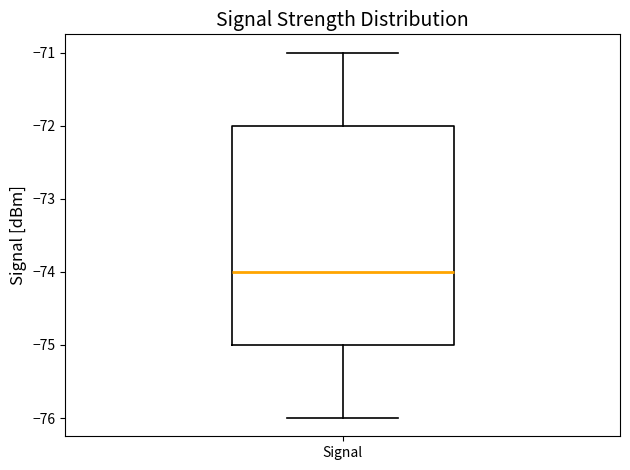

Where does the upper whisker of the box for Signal end on the y-axis? The values are not printed on the chart, so give them approximately, as read against the axis.

-71